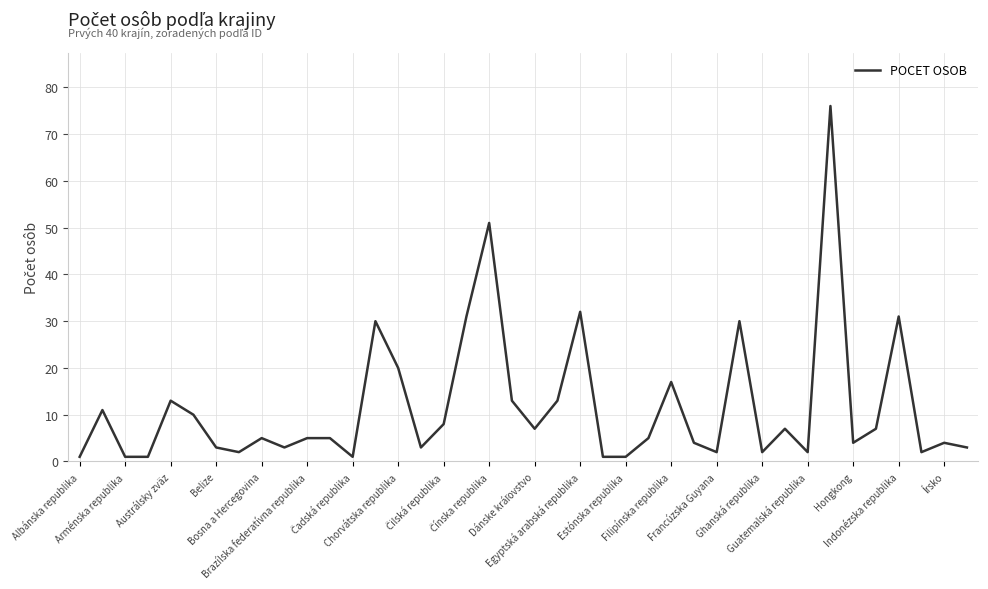

What is the greatest value displayed?

76